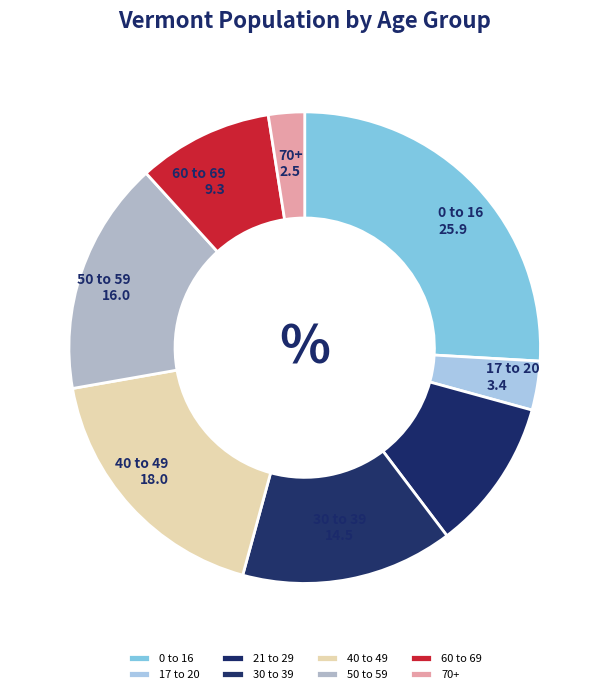

Do 17 to 20 and 60 to 69 together represent more than half of the pie?

No